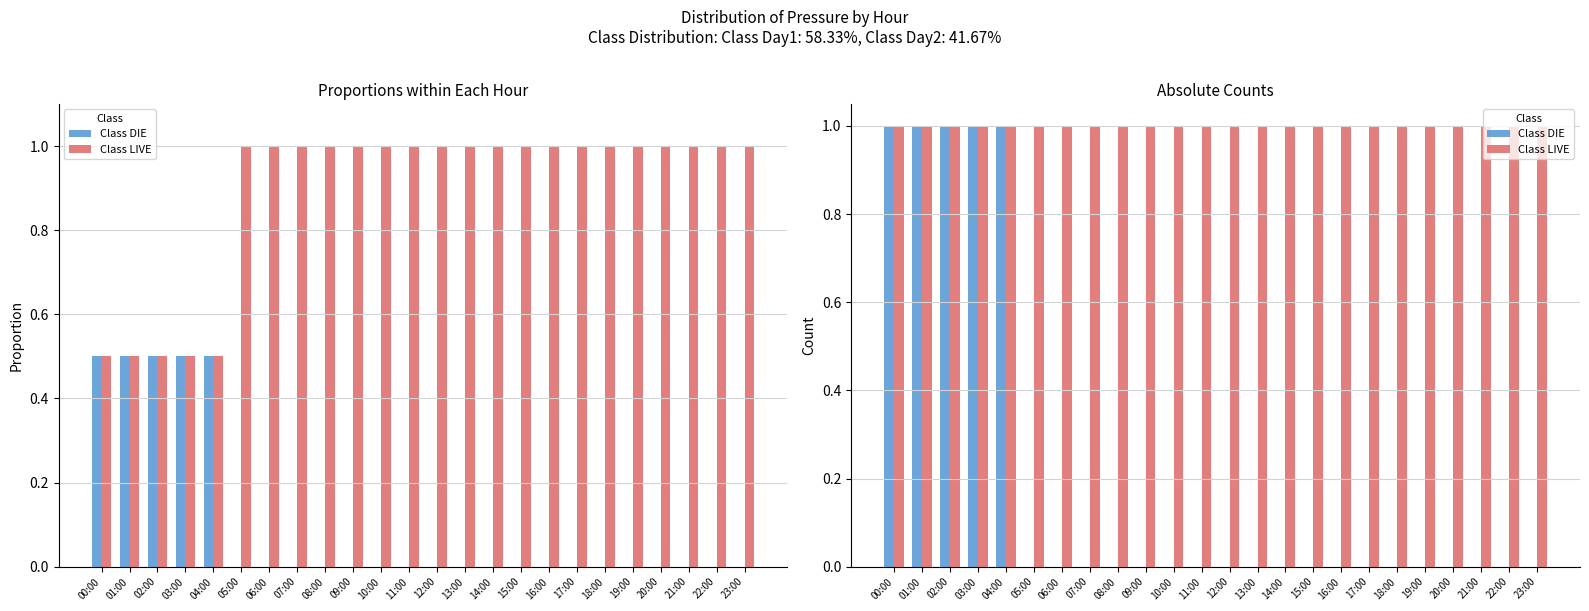

What is the difference between the second highest and minimum values in the Class DIE series?

1